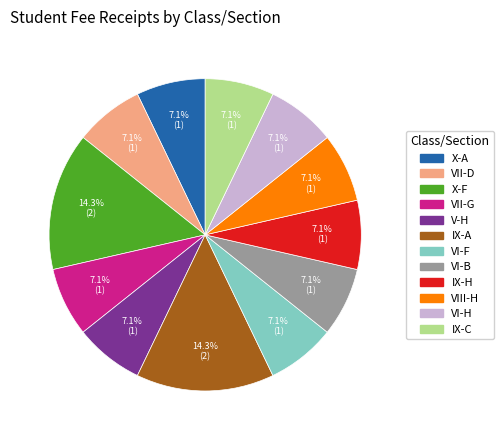

How many slices are in this pie chart?

12